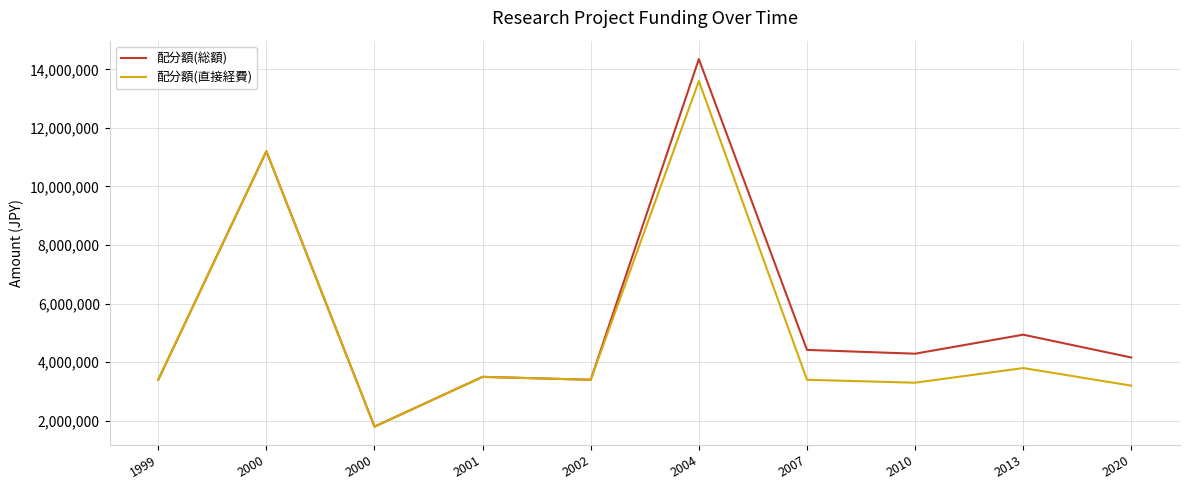

How many categories are shown in the chart?

10